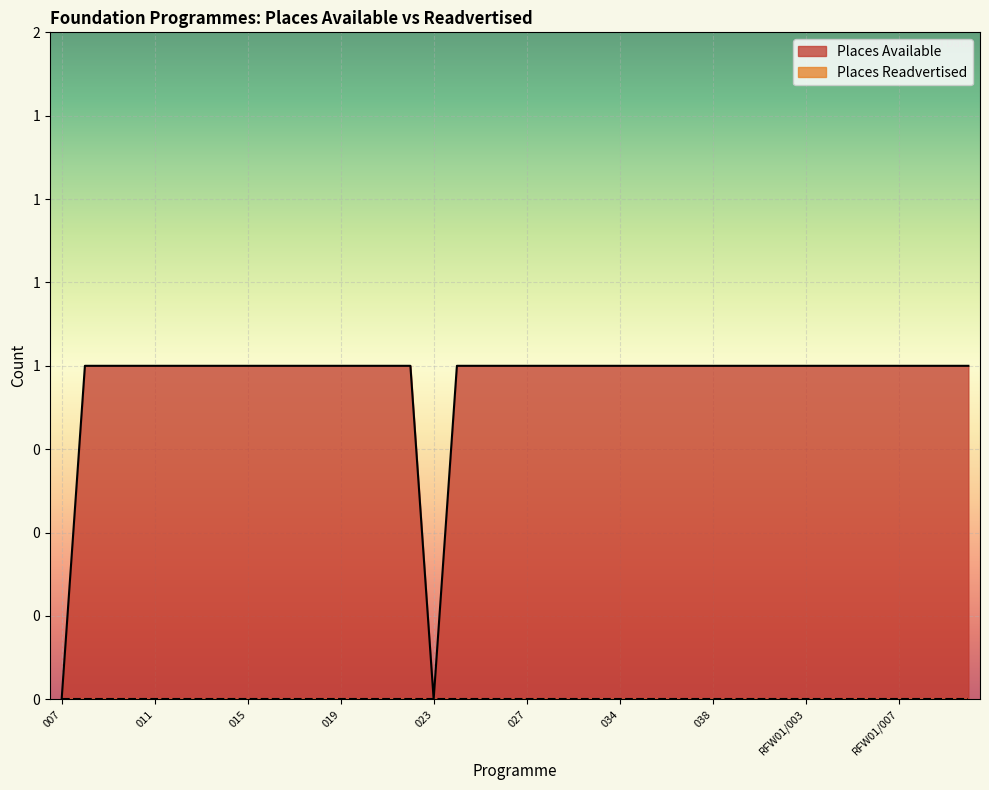

How many interior local valleys (lower than both neighbors) does the data have?

1